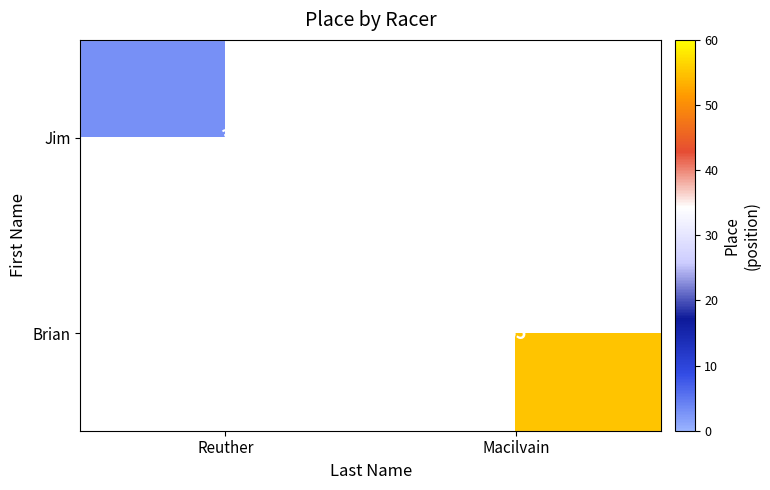

What is the difference between the highest and lowest values at Reuther?

3